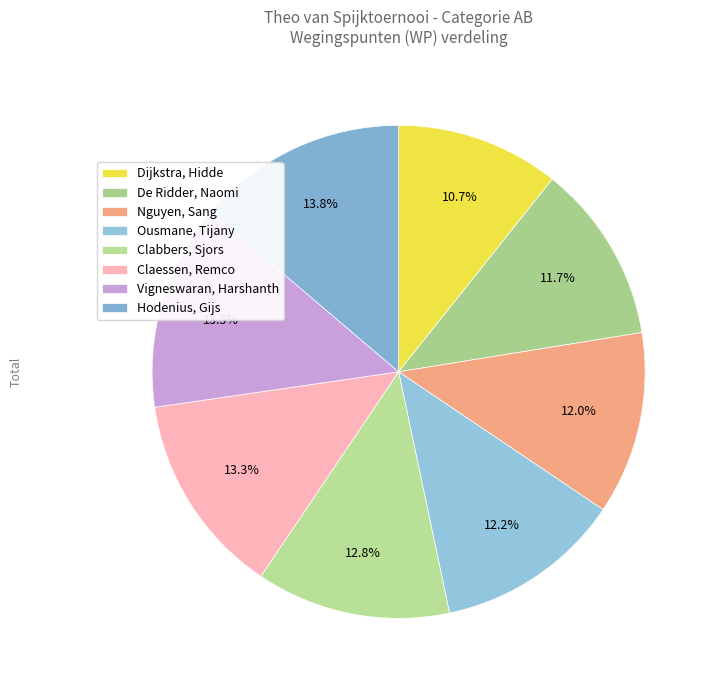

What is the ratio of the value at Dijkstra, Hidde to the value at Ousmane, Tijany?

0.9